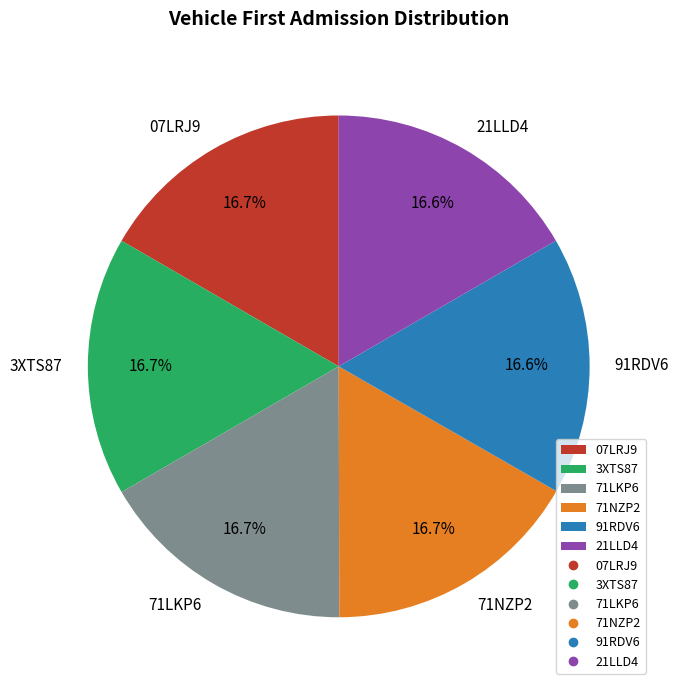

Does any single category account for the majority?

No